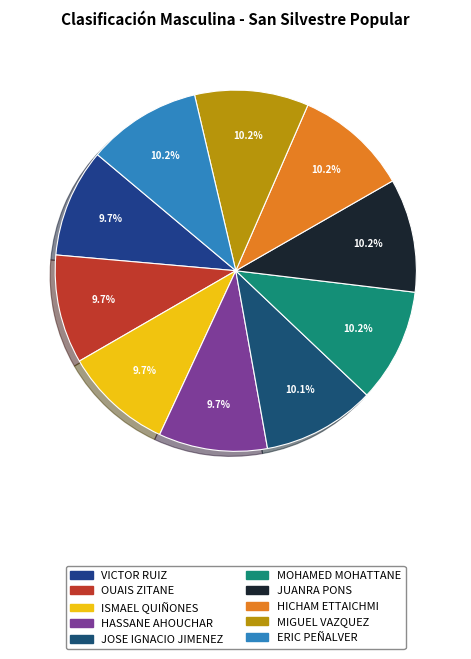

How many segments does this pie chart have?

10